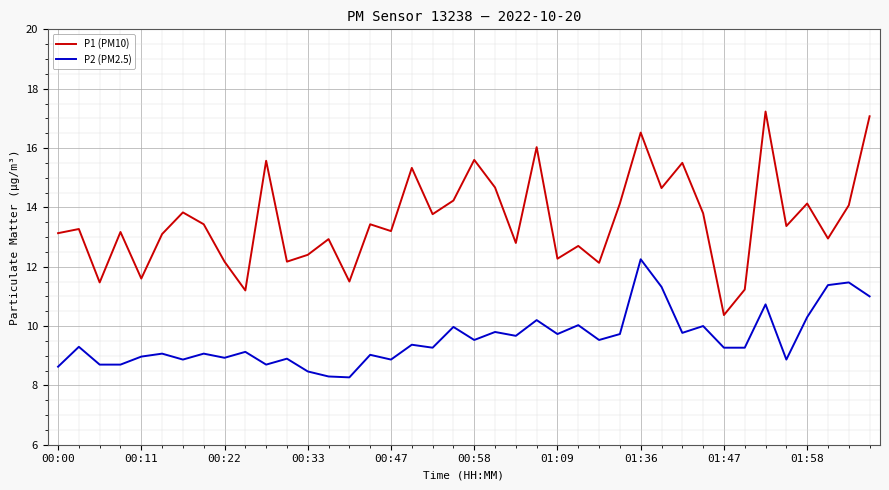

At how many categories does at least one series exceed 11?

39